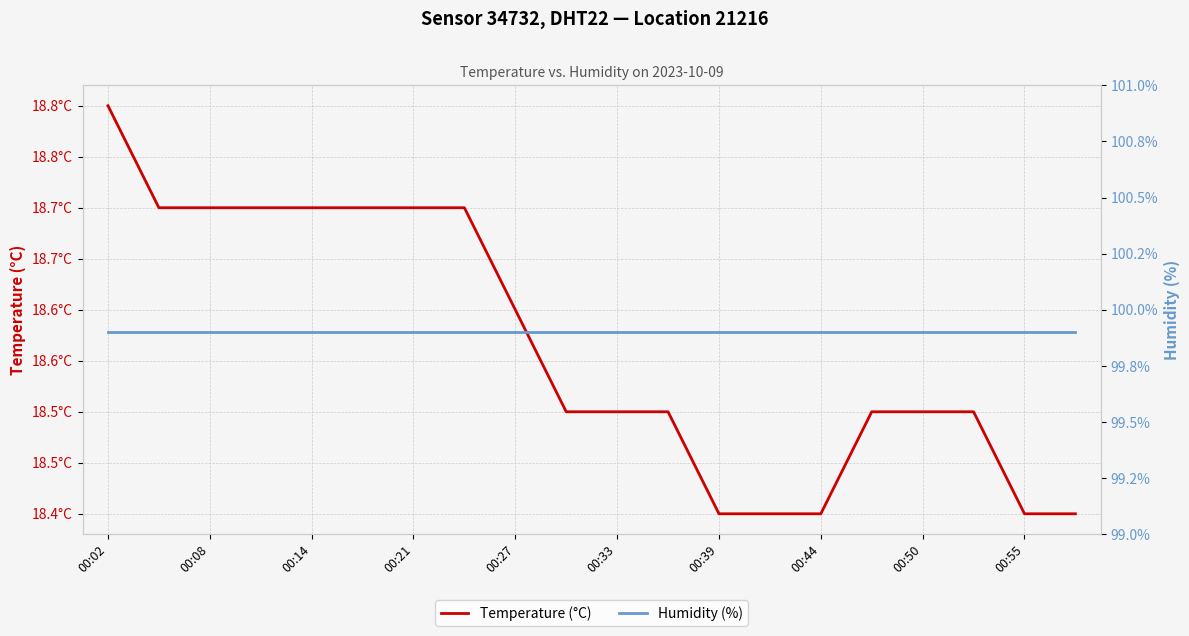

What value does the Humidity (%) series have at 00:44?

99.9